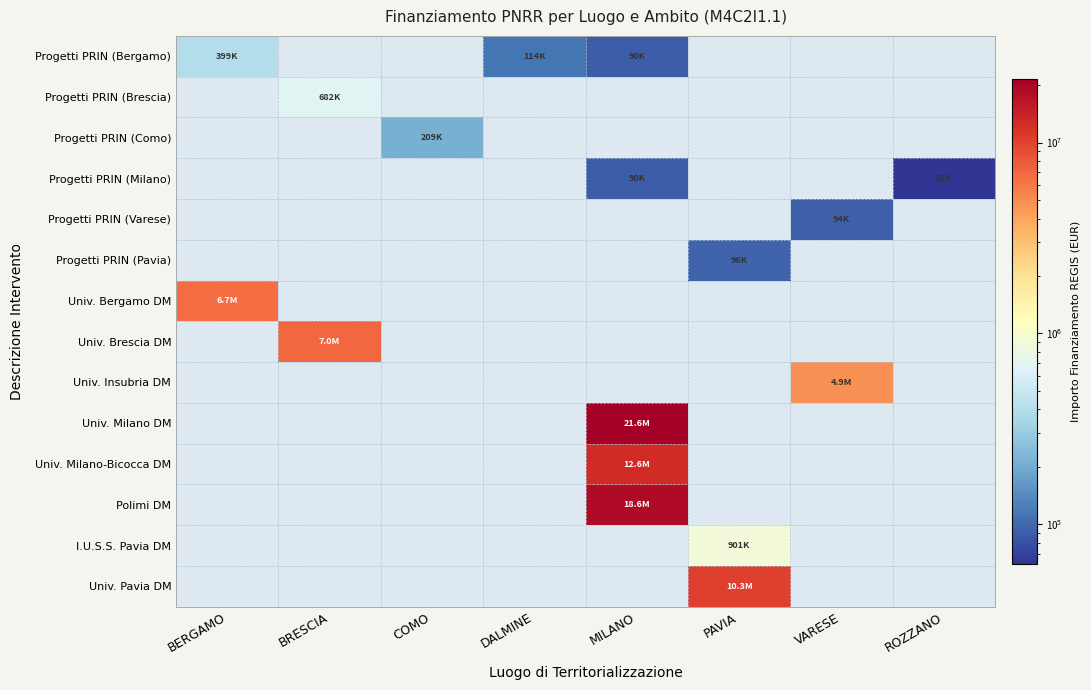

How many categories are shown in the chart?

8